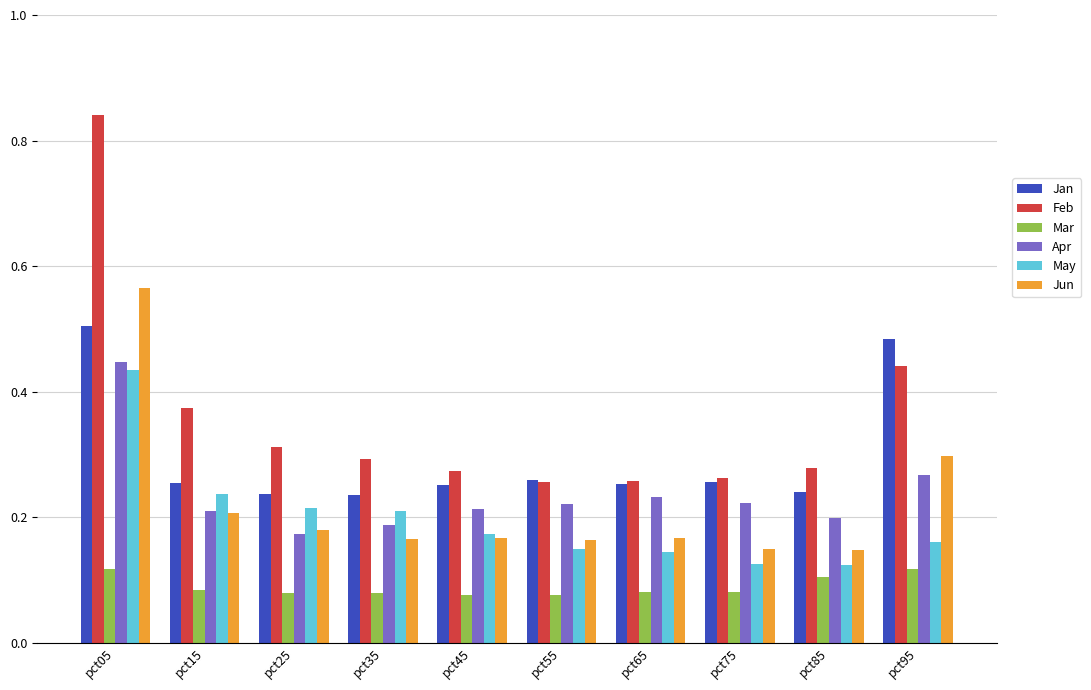

Which series has the widest spread of values?

Feb